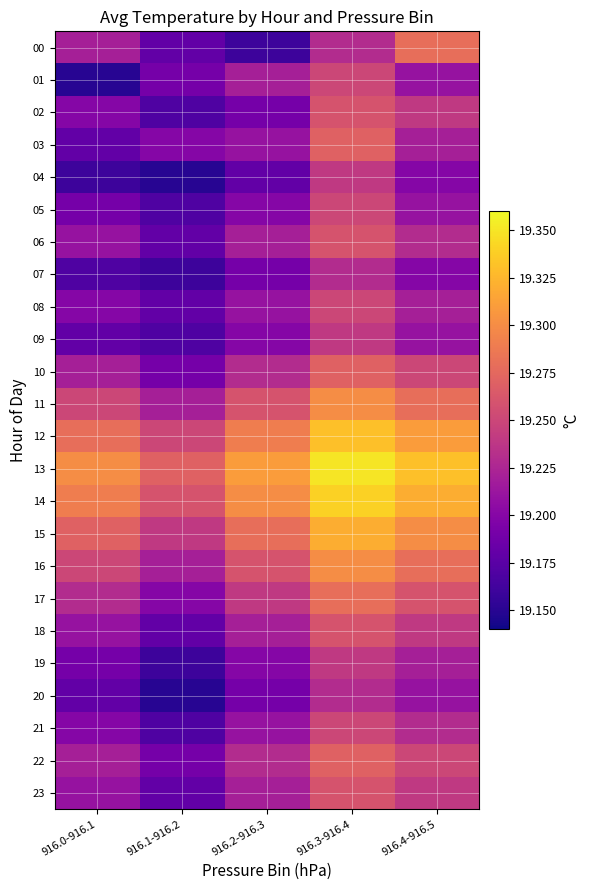

Reading left to right, list all the values displayed in this chart.

00: 916.0-916.1=19.2	916.1-916.2=19.2	916.2-916.3=19.2	916.3-916.4=19.2	916.4-916.5=19.3
01: 916.0-916.1=19.1	916.1-916.2=19.2	916.2-916.3=19.2	916.3-916.4=19.2	916.4-916.5=19.2
02: 916.0-916.1=19.2	916.1-916.2=19.2	916.2-916.3=19.2	916.3-916.4=19.3	916.4-916.5=19.2
03: 916.0-916.1=19.2	916.1-916.2=19.2	916.2-916.3=19.2	916.3-916.4=19.3	916.4-916.5=19.2
04: 916.0-916.1=19.2	916.1-916.2=19.1	916.2-916.3=19.2	916.3-916.4=19.2	916.4-916.5=19.2
05: 916.0-916.1=19.2	916.1-916.2=19.2	916.2-916.3=19.2	916.3-916.4=19.2	916.4-916.5=19.2
06: 916.0-916.1=19.2	916.1-916.2=19.2	916.2-916.3=19.2	916.3-916.4=19.3	916.4-916.5=19.2
07: 916.0-916.1=19.2	916.1-916.2=19.2	916.2-916.3=19.2	916.3-916.4=19.2	916.4-916.5=19.2
08: 916.0-916.1=19.2	916.1-916.2=19.2	916.2-916.3=19.2	916.3-916.4=19.2	916.4-916.5=19.2
09: 916.0-916.1=19.2	916.1-916.2=19.2	916.2-916.3=19.2	916.3-916.4=19.2	916.4-916.5=19.2
10: 916.0-916.1=19.2	916.1-916.2=19.2	916.2-916.3=19.2	916.3-916.4=19.3	916.4-916.5=19.2
11: 916.0-916.1=19.2	916.1-916.2=19.2	916.2-916.3=19.3	916.3-916.4=19.3	916.4-916.5=19.3
12: 916.0-916.1=19.3	916.1-916.2=19.2	916.2-916.3=19.3	916.3-916.4=19.3	916.4-916.5=19.3
13: 916.0-916.1=19.3	916.1-916.2=19.3	916.2-916.3=19.3	916.3-916.4=19.4	916.4-916.5=19.3
14: 916.0-916.1=19.3	916.1-916.2=19.3	916.2-916.3=19.3	916.3-916.4=19.3	916.4-916.5=19.3
15: 916.0-916.1=19.3	916.1-916.2=19.2	916.2-916.3=19.3	916.3-916.4=19.3	916.4-916.5=19.3
16: 916.0-916.1=19.2	916.1-916.2=19.2	916.2-916.3=19.3	916.3-916.4=19.3	916.4-916.5=19.3
17: 916.0-916.1=19.2	916.1-916.2=19.2	916.2-916.3=19.2	916.3-916.4=19.3	916.4-916.5=19.3
18: 916.0-916.1=19.2	916.1-916.2=19.2	916.2-916.3=19.2	916.3-916.4=19.3	916.4-916.5=19.2
19: 916.0-916.1=19.2	916.1-916.2=19.2	916.2-916.3=19.2	916.3-916.4=19.2	916.4-916.5=19.2
20: 916.0-916.1=19.2	916.1-916.2=19.1	916.2-916.3=19.2	916.3-916.4=19.2	916.4-916.5=19.2
21: 916.0-916.1=19.2	916.1-916.2=19.2	916.2-916.3=19.2	916.3-916.4=19.2	916.4-916.5=19.2
22: 916.0-916.1=19.2	916.1-916.2=19.2	916.2-916.3=19.2	916.3-916.4=19.3	916.4-916.5=19.2
23: 916.0-916.1=19.2	916.1-916.2=19.2	916.2-916.3=19.2	916.3-916.4=19.3	916.4-916.5=19.2